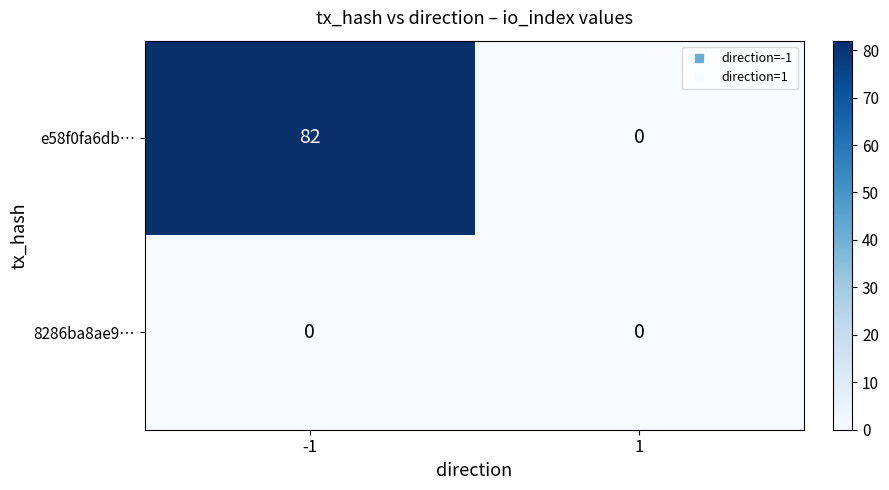

Reading right to left, transcribe all the data shown in this chart.

e58f0fa6db…: 0	82
8286ba8ae9…: 0	0